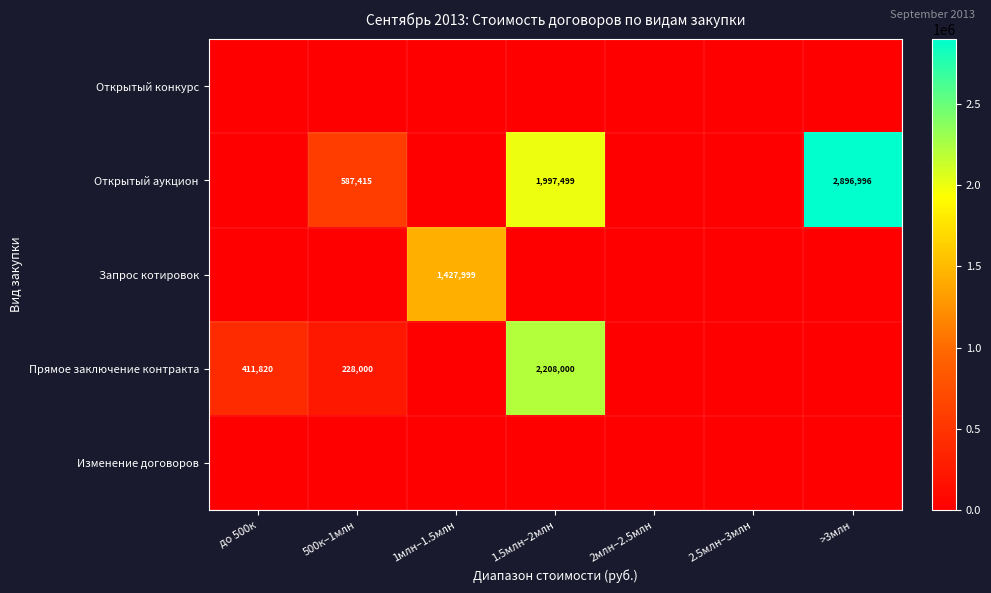

Is it true that Прямое заключение контракта equals 2208000 at 1.5млн–2млн?

True